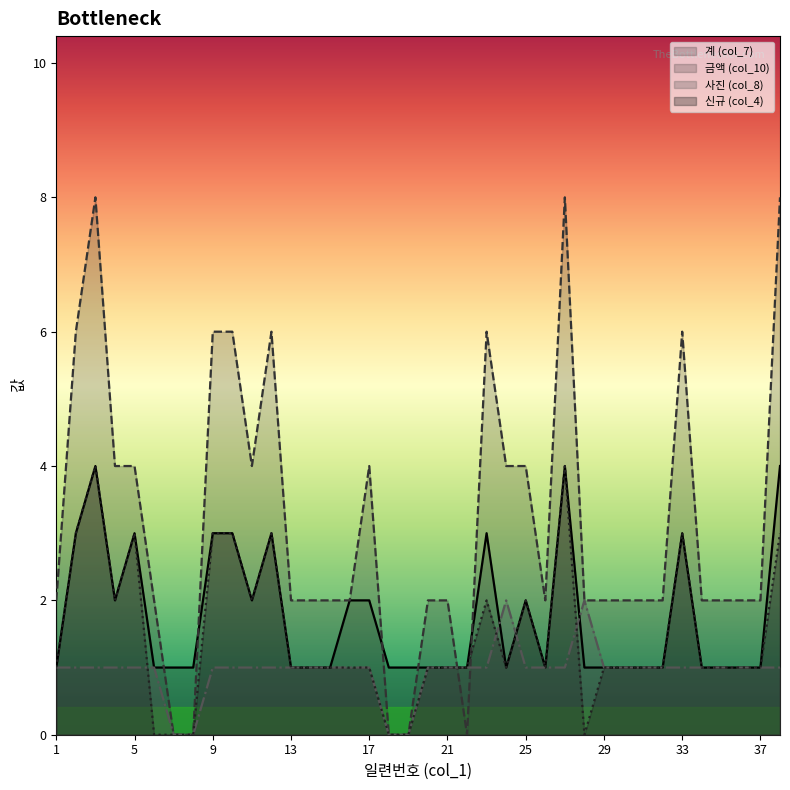

How many positive values does the 신규 (col_4) series have?

32